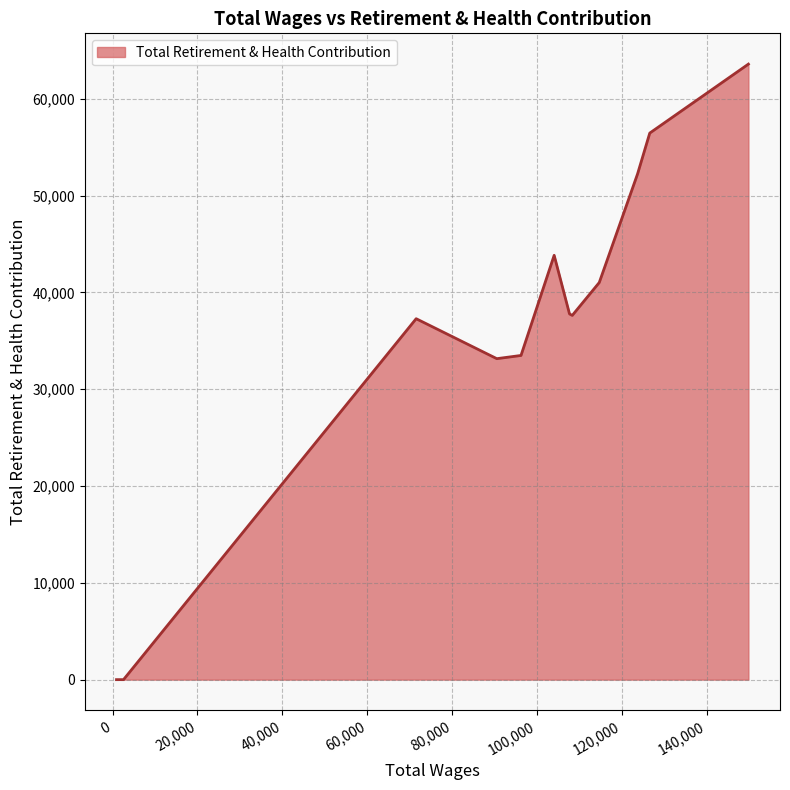

What is the maximum value shown in the chart?

63583